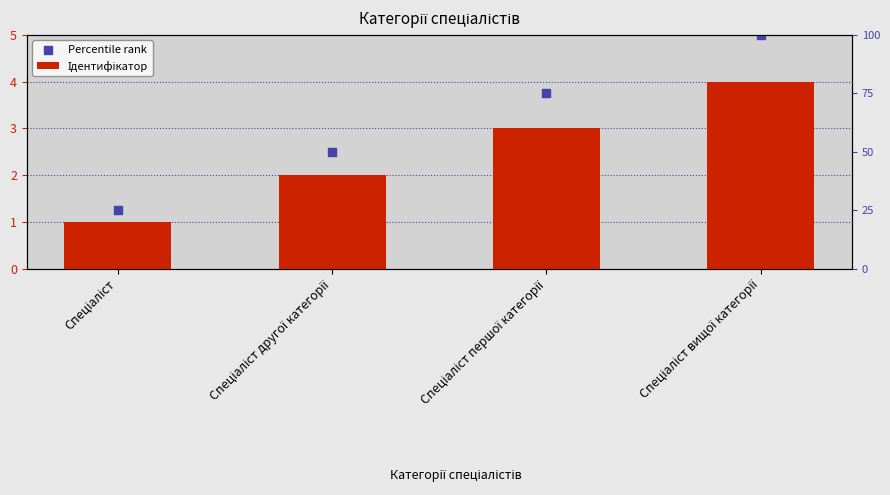

What is the ratio of the value at Спеціаліст вищої категорії to the value at Спеціаліст?

4.0